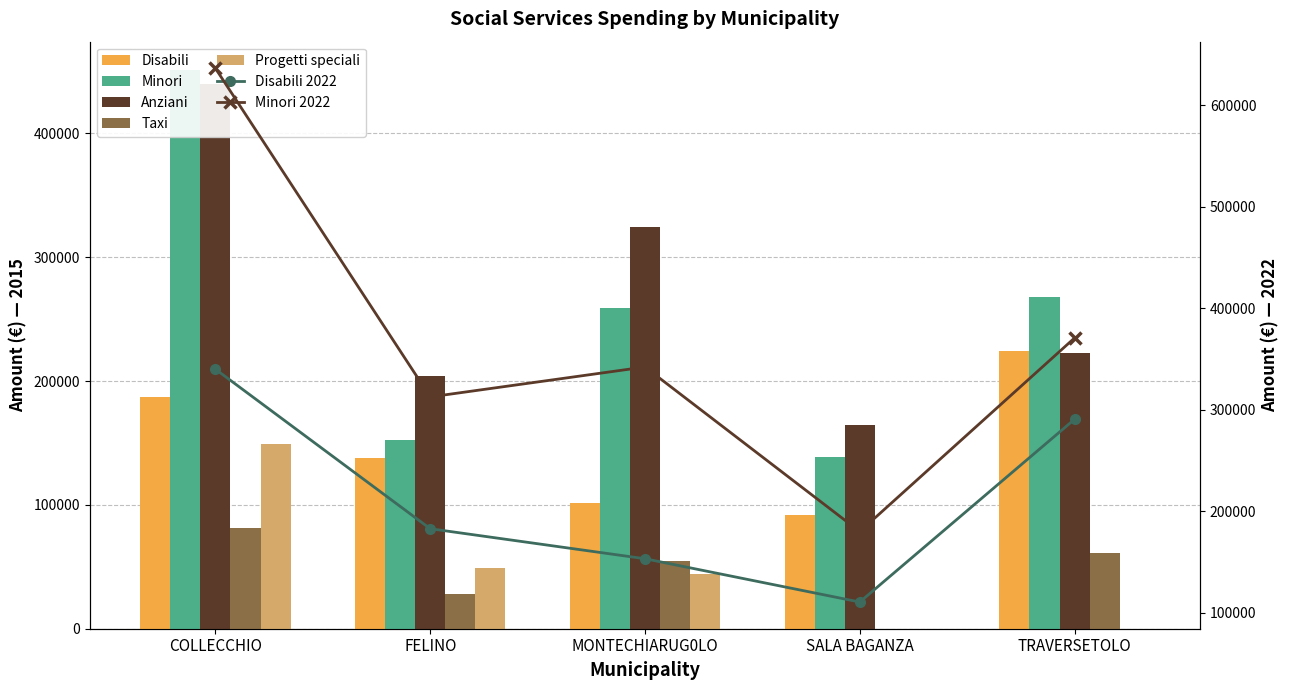

What position from the right is MONTECHIARUG0LO?

3